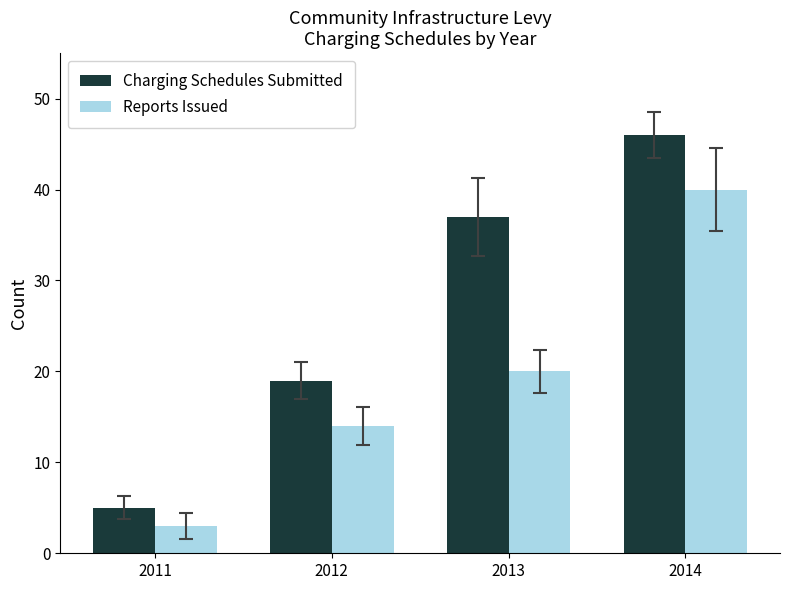

The Charging Schedules Submitted series shows 67 at 2014. True or false?

False